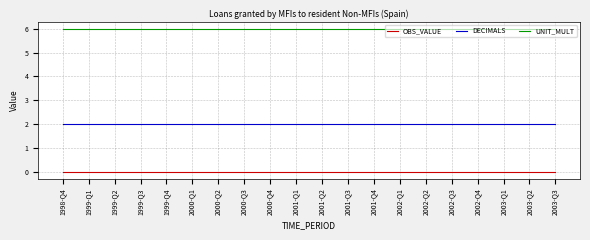

Reading left to right, transcribe all the data shown in this chart.

OBS_VALUE: 0	0	0	0	0	0	0	0	0	0	0	0	0	0	0	0	0	0	0	0
DECIMALS: 2	2	2	2	2	2	2	2	2	2	2	2	2	2	2	2	2	2	2	2
UNIT_MULT: 6	6	6	6	6	6	6	6	6	6	6	6	6	6	6	6	6	6	6	6